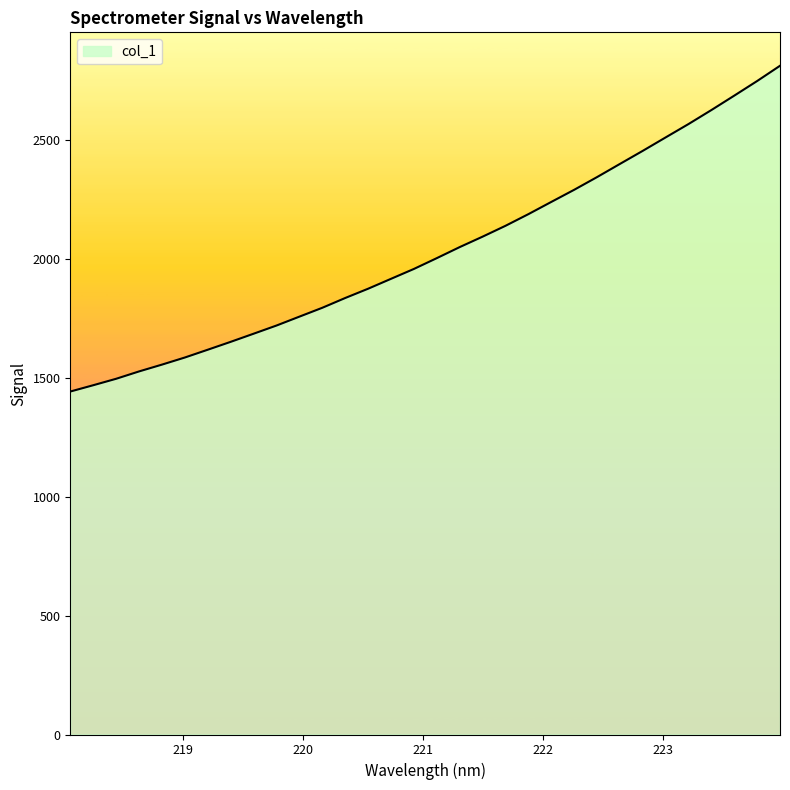

What is the difference between the maximum and minimum values?

1368.8